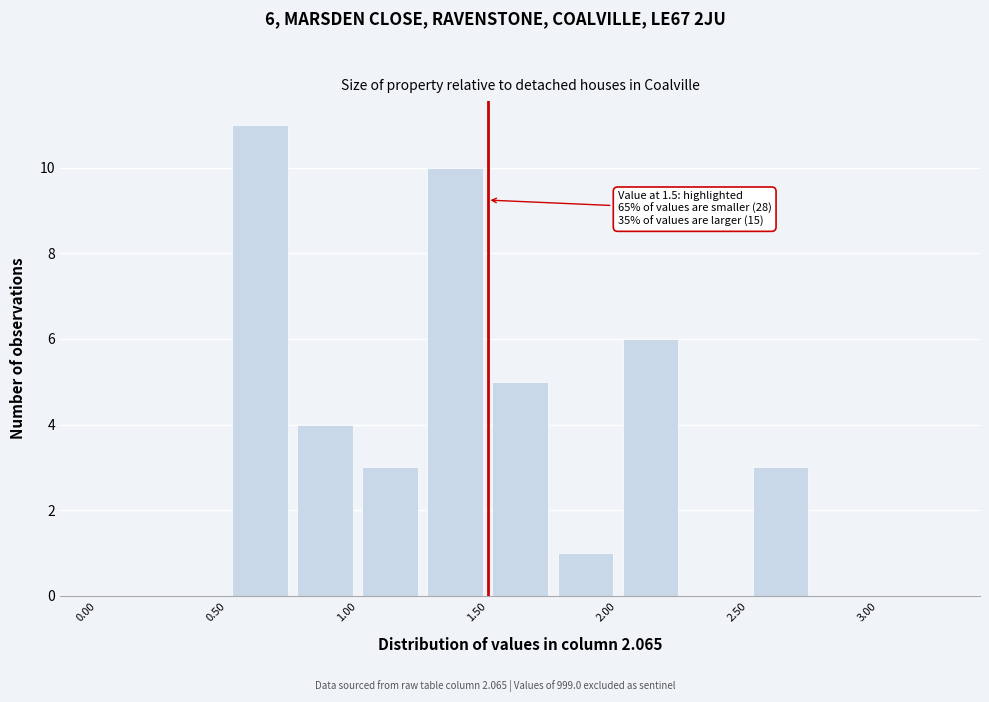

Which range on the x-axis has the tallest bar?

0.50 to 0.75